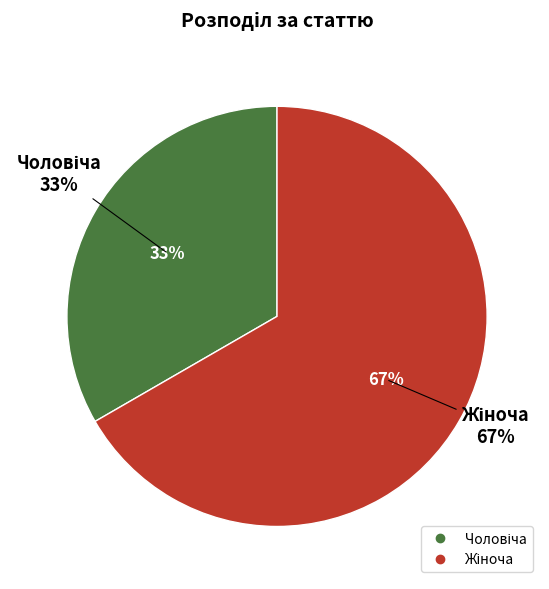

Does any single category account for the majority?

Yes